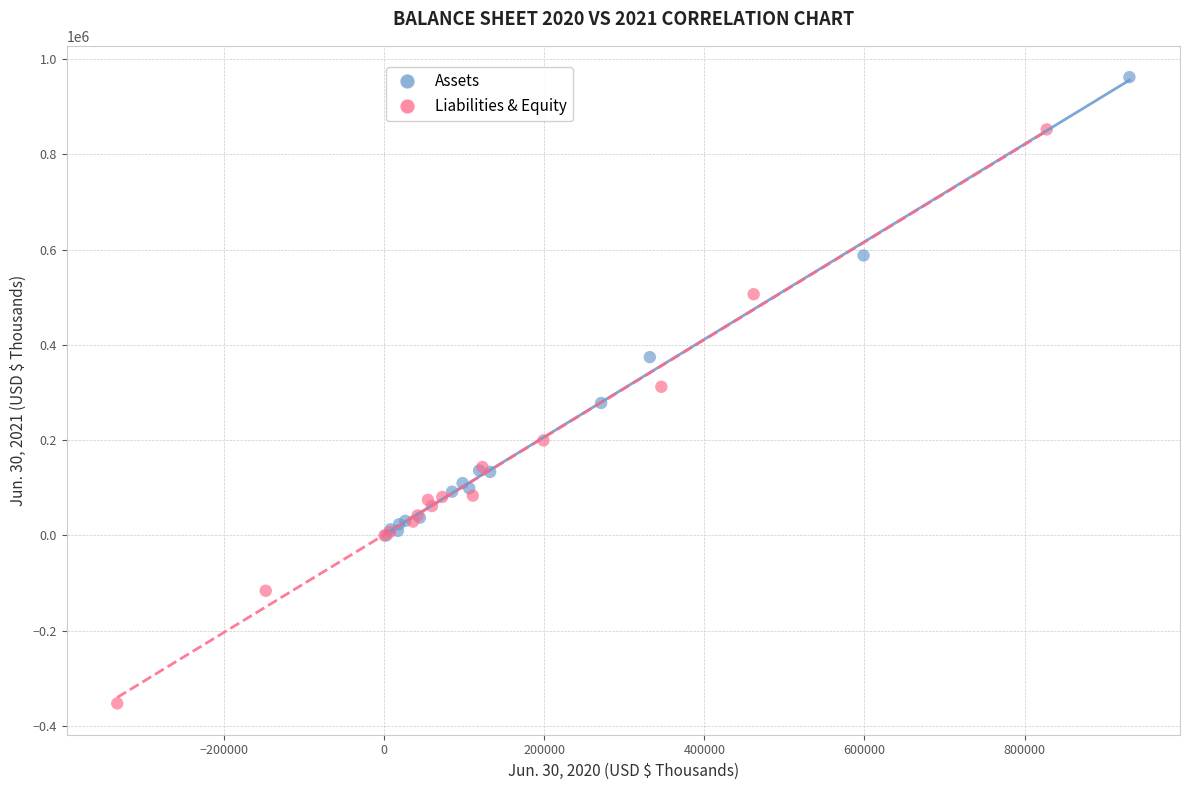

Which series contains the highest Y value?

Assets